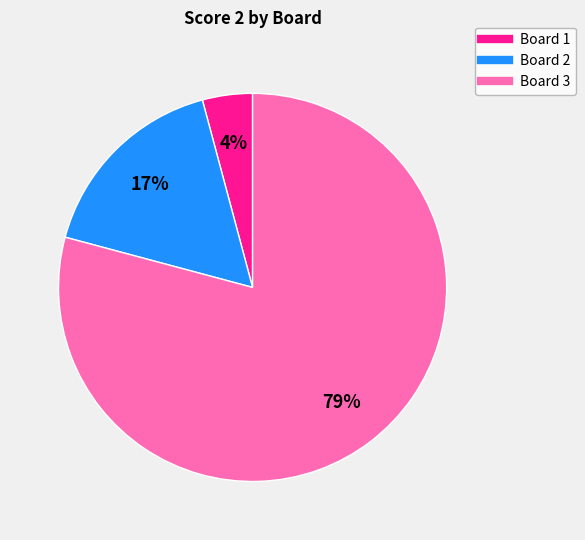

Count the number of slices in the pie.

3